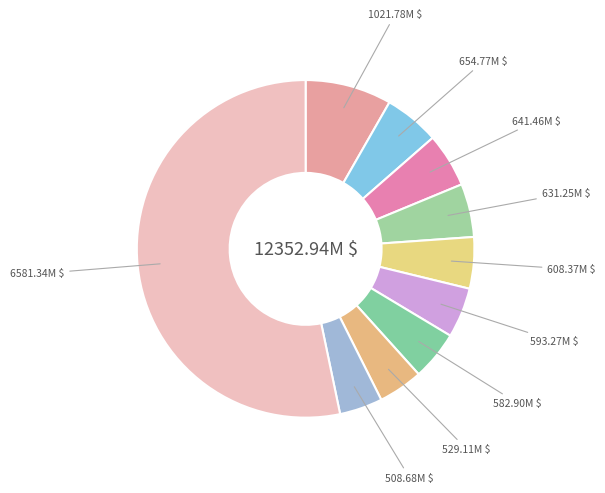

Which slice is the smallest?

ARCONIC INC